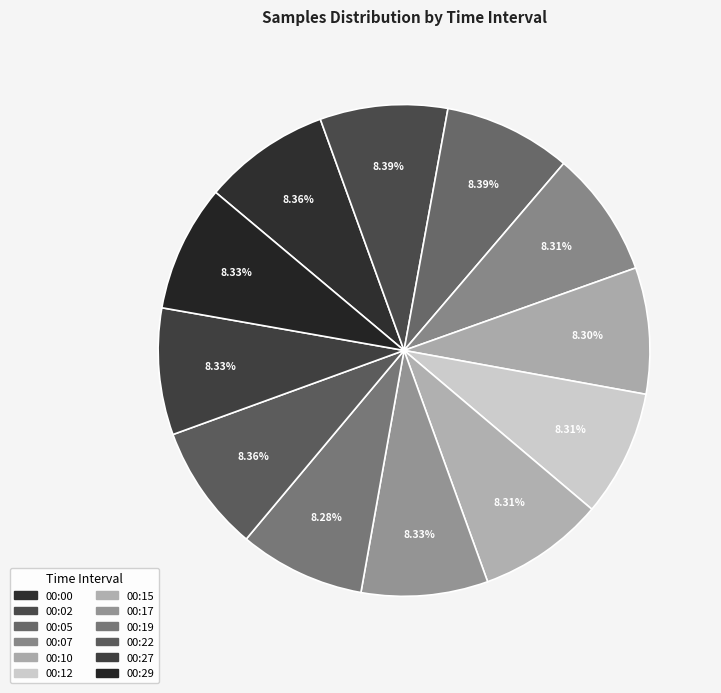

Combined, do 00:05 and 00:10 account for over 50%?

No